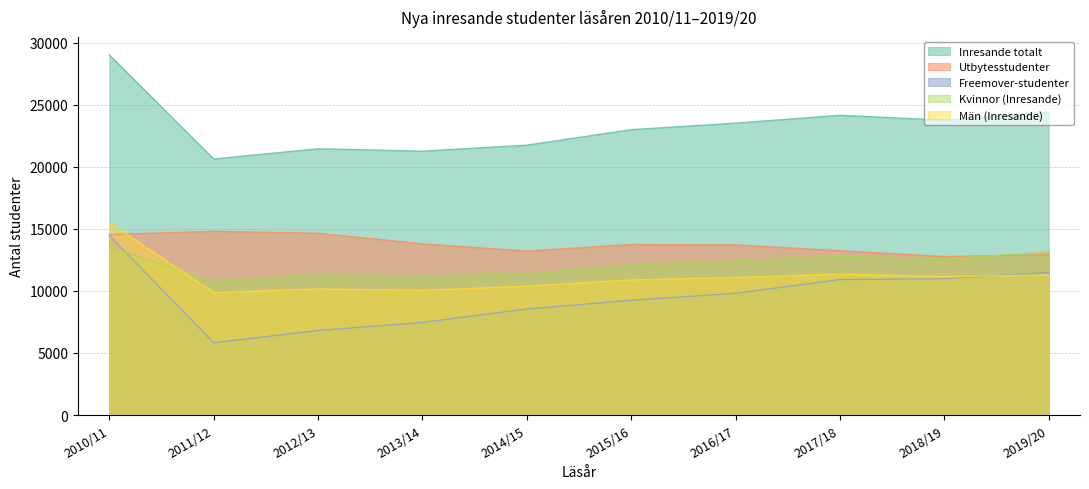

What is the difference between the maximum and minimum values in the Inresande totalt series?

8381